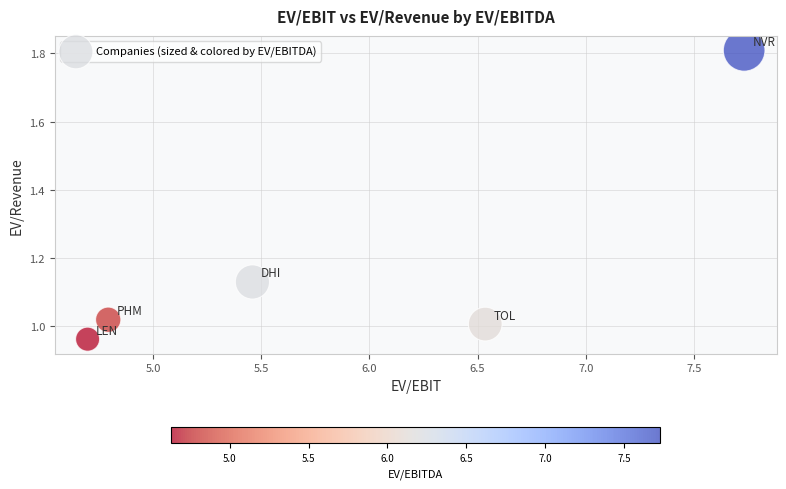

What is the average Y value?

1.2